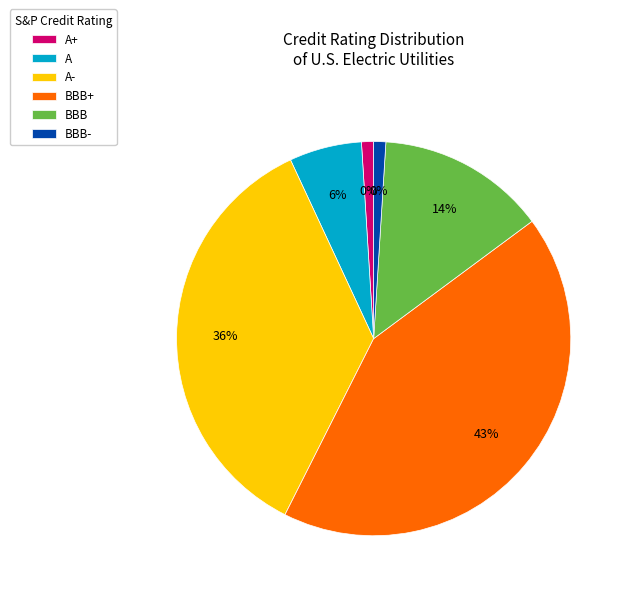

To the nearest percent, what is the difference between the A and BBB- slice percentages?

5%